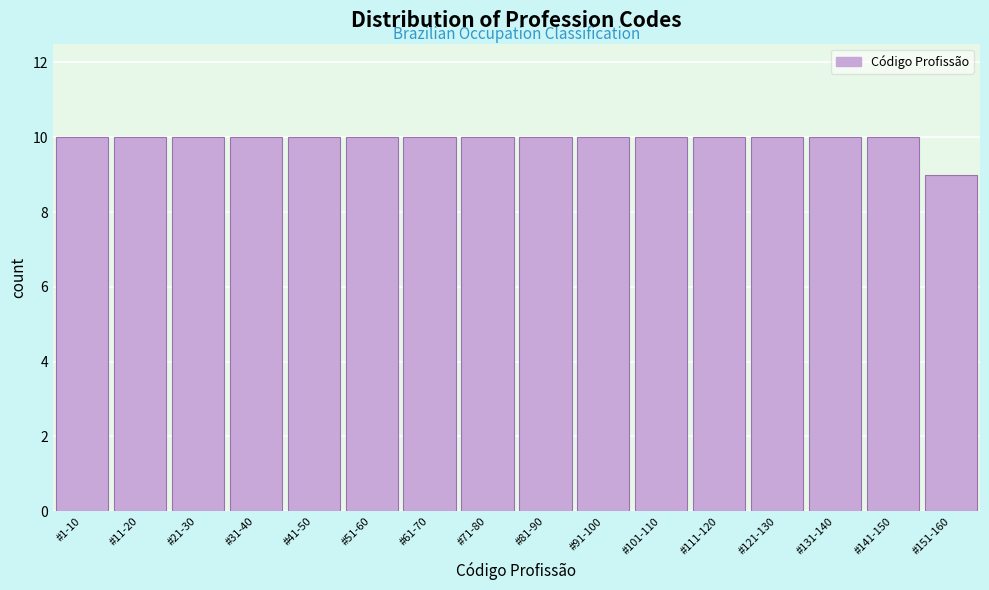

Reading left to right, extract all data points from this chart.

10	10	10	10	10	10	10	10	10	10	10	10	10	10	10	9